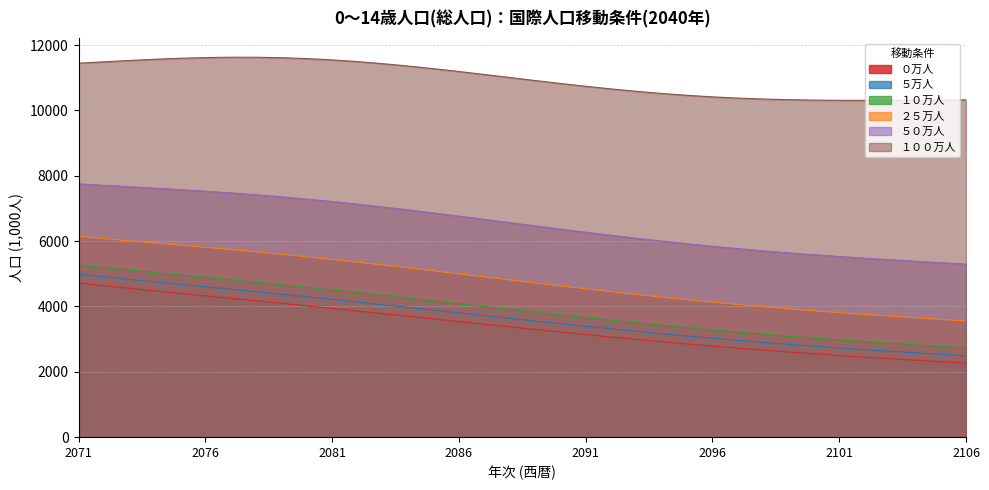

What is the value of the １０万人 point at the 16th from the left?

4085.0